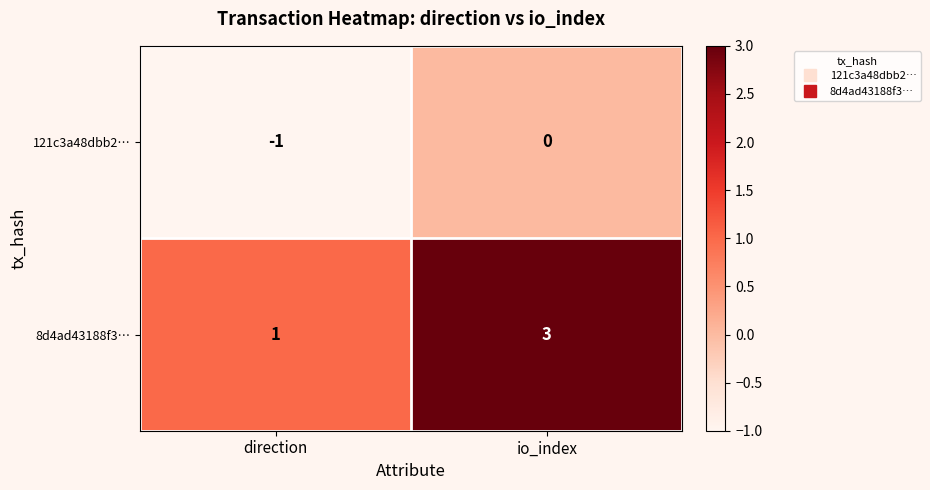

What is the spread (max minus min) of values at io_index?

3